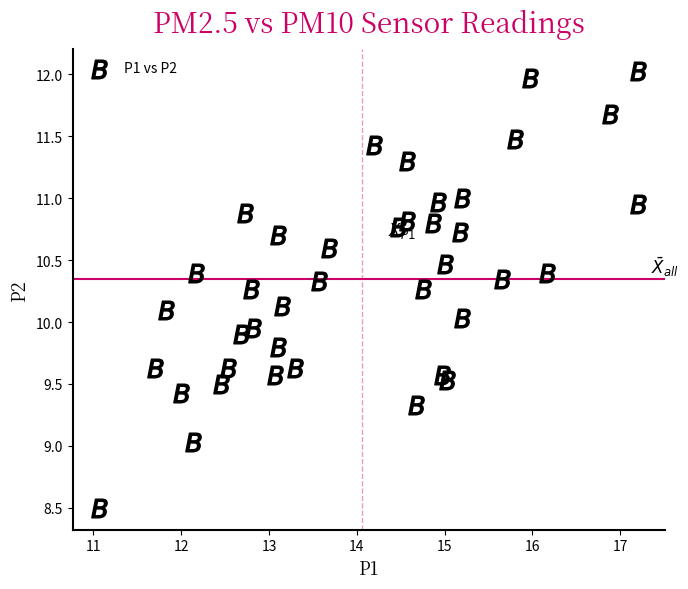

What is the range of X values (max minus min)?

6.1